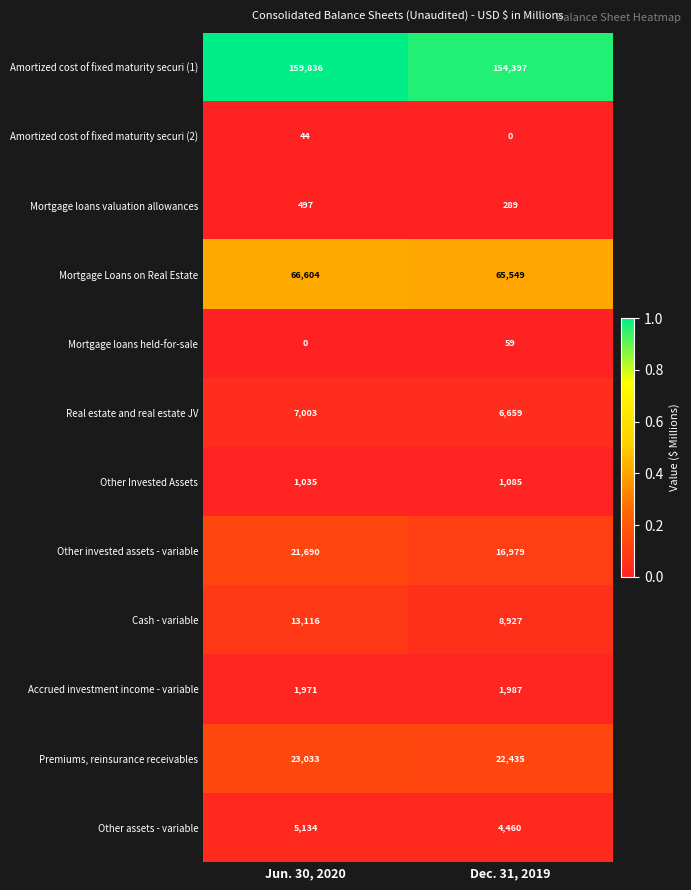

How many data points does each series have?

2